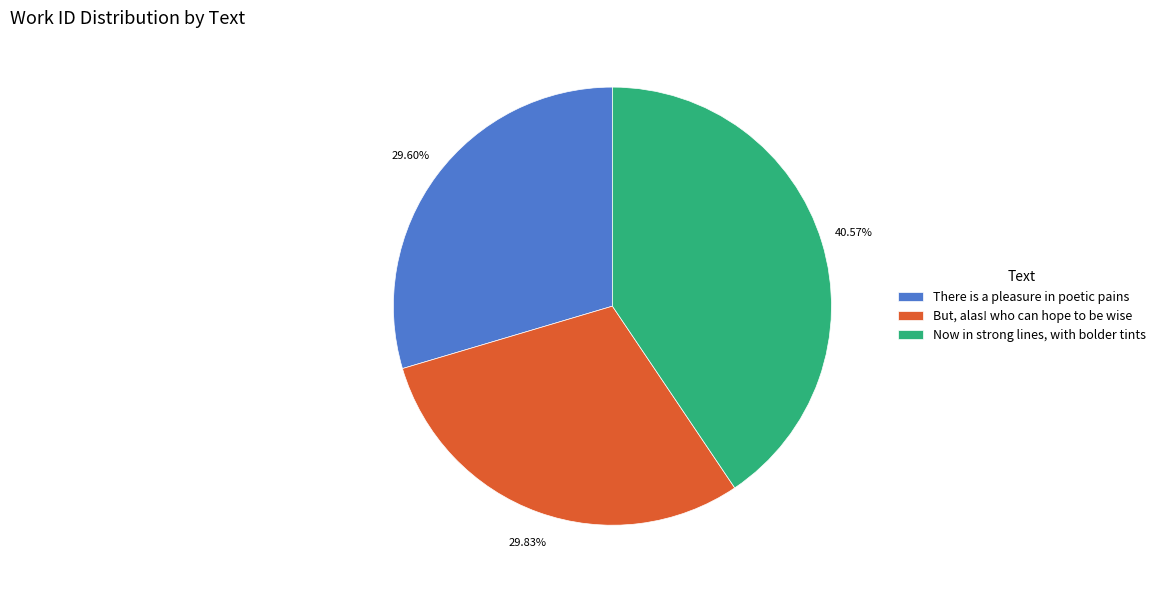

Does There is a pleasure in poetic pains account for over 50% of the chart?

No